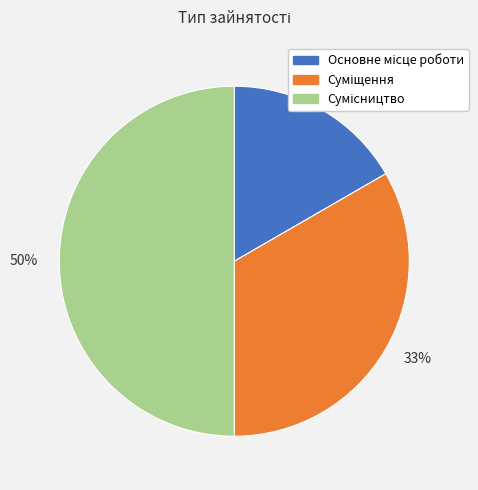

Does 17% account for over 50% of the chart?

No